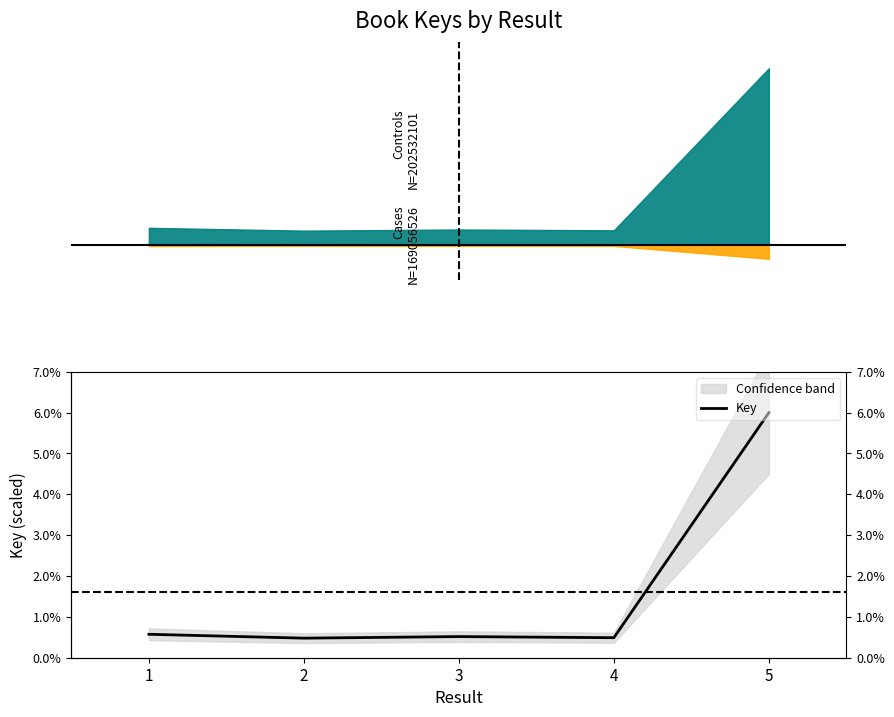

What is the sum of the values at 1 and 5?

0.1